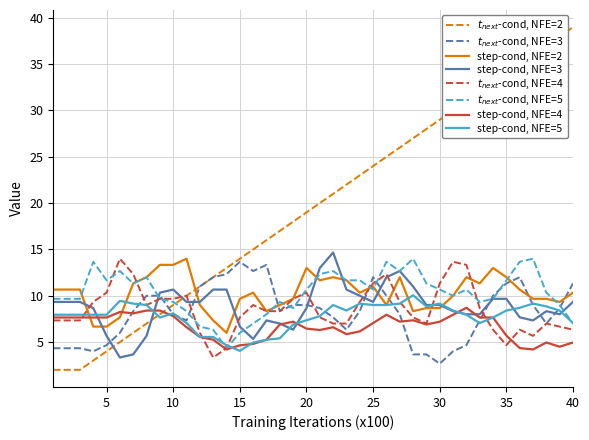

What is the minimum value shown in the chart?

2.0